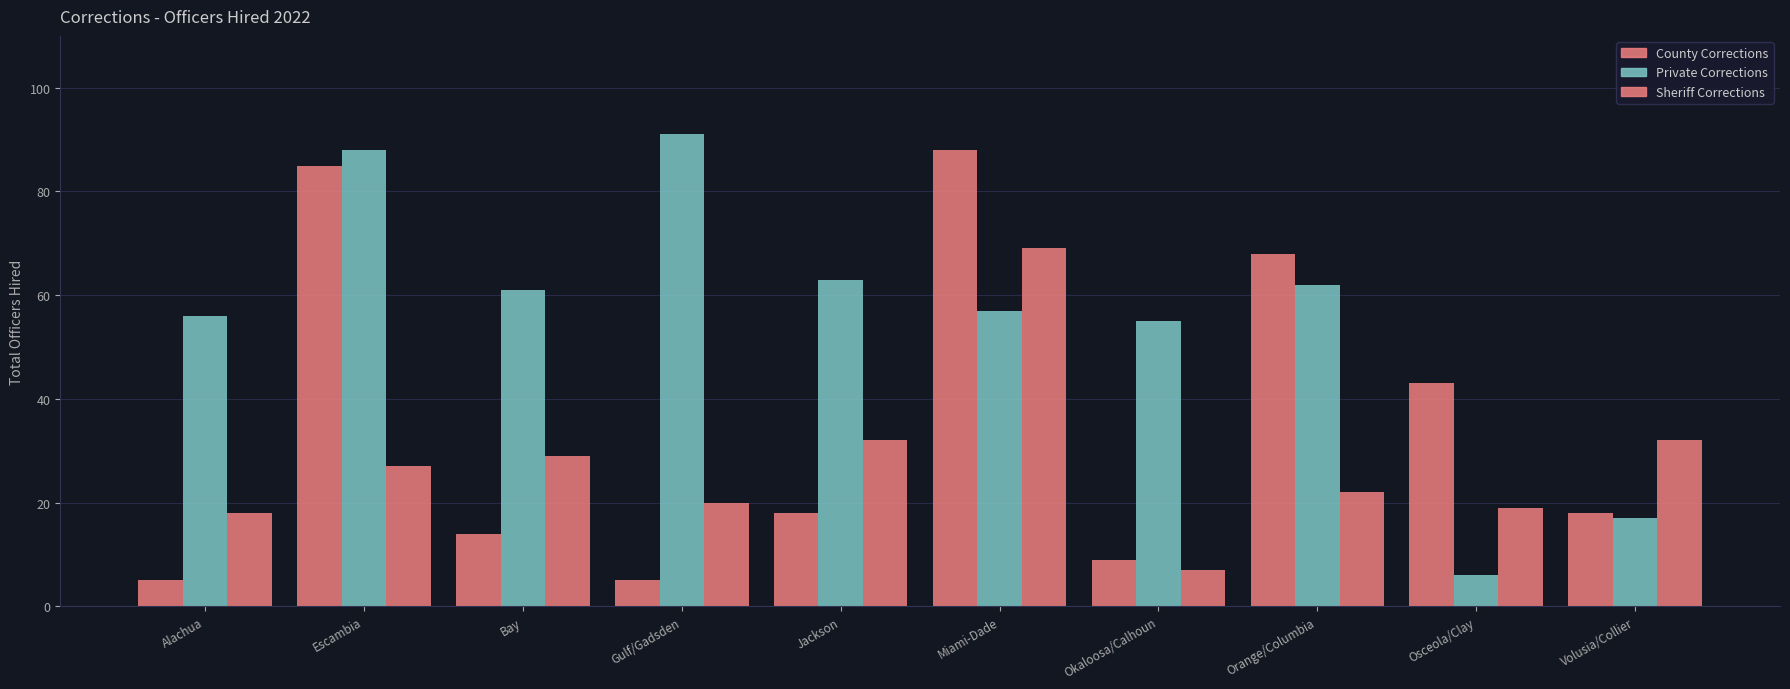

What value does the County Corrections series have at Escambia, to the nearest 5?

85